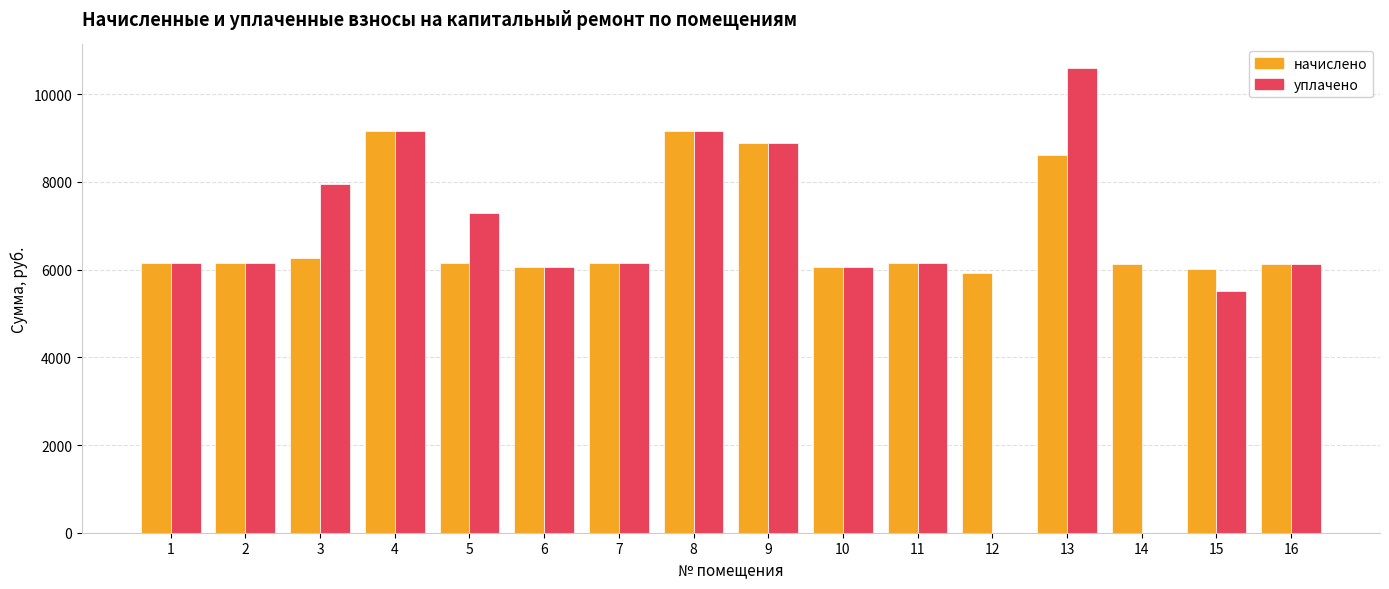

Is the value of уплачено at 4 greater than the value of начислено at 12?

Yes